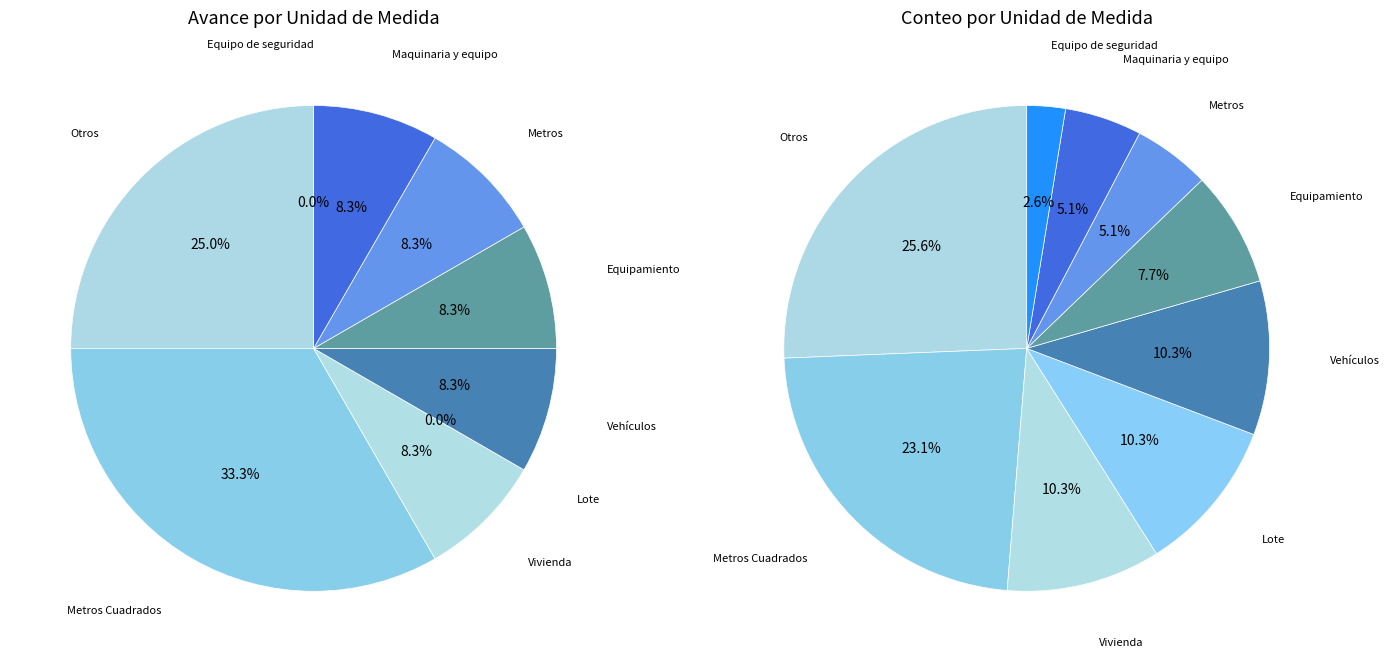

Between Vivienda and Lote, which is larger?

Vivienda